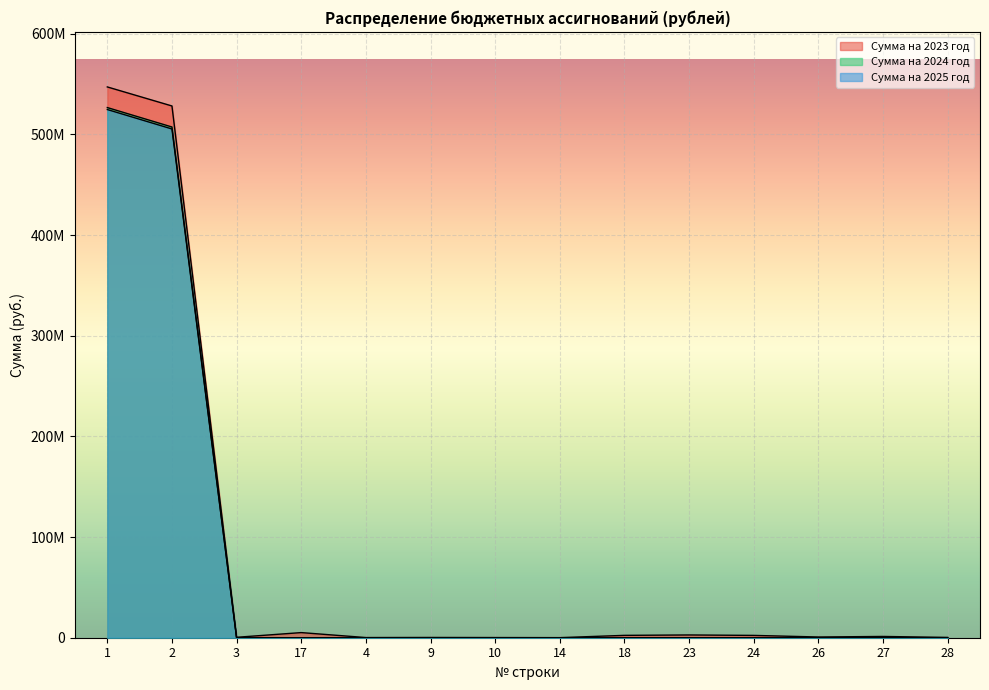

What position from the right is 10?

8